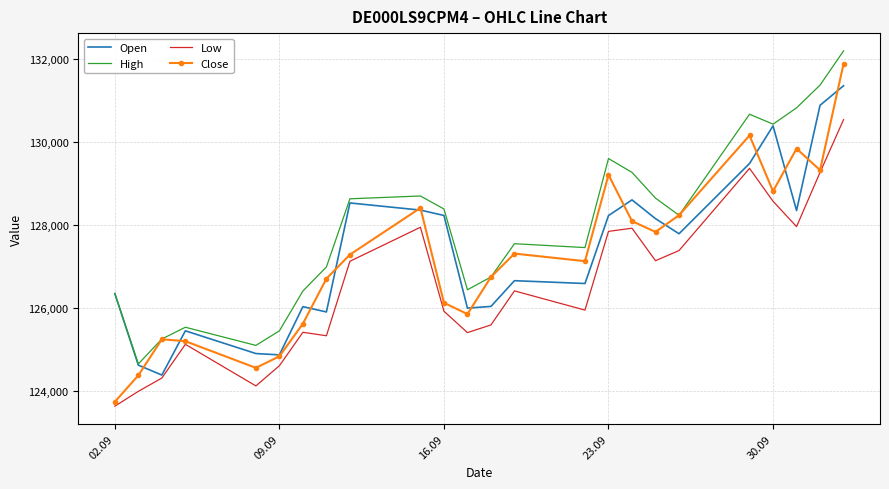

What is the difference between the maximum and minimum values in the High series?

7536